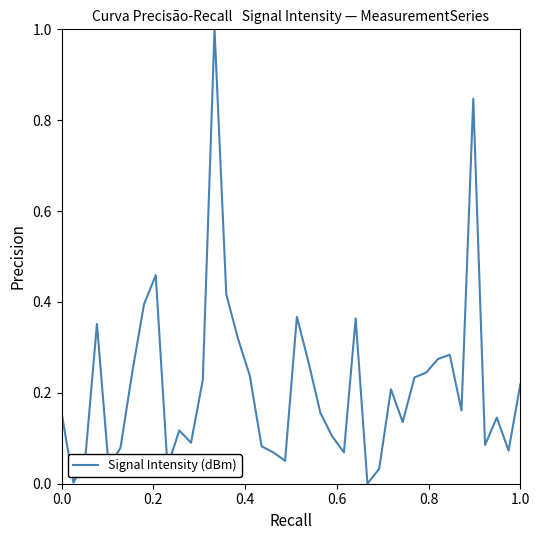

What is the maximum value shown in the chart?

1.0